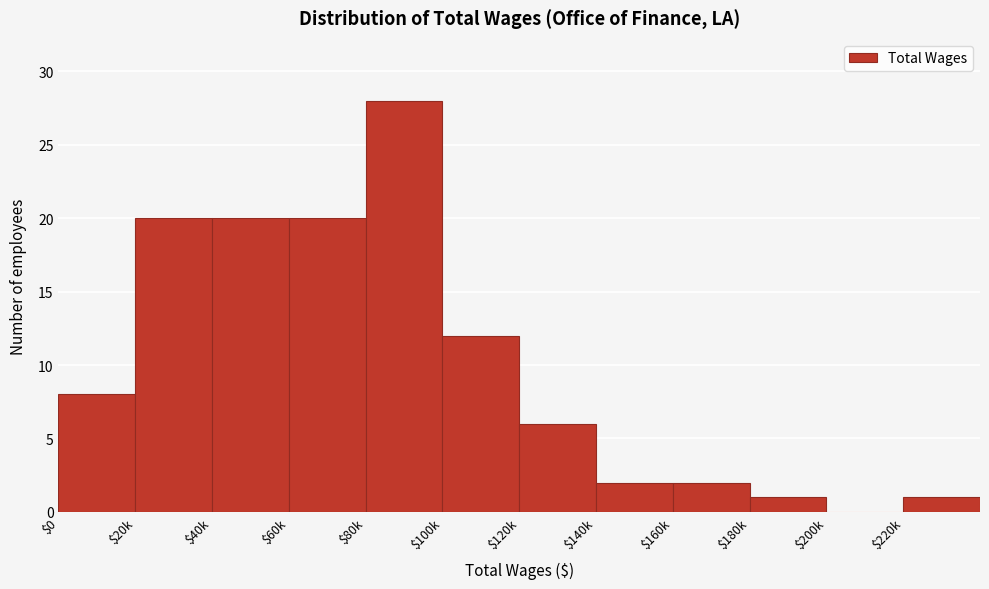

True or false: the data shows 8 at $0.

True